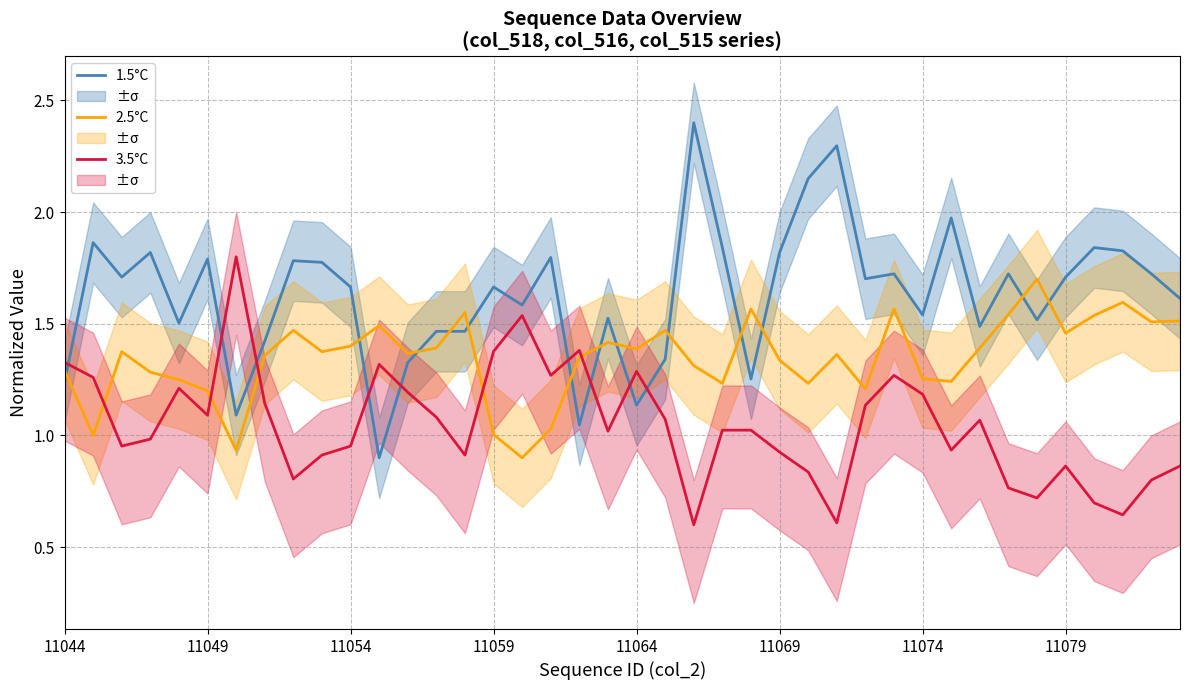

The 2.5°C series shows 1.4 at 11054. True or false?

True